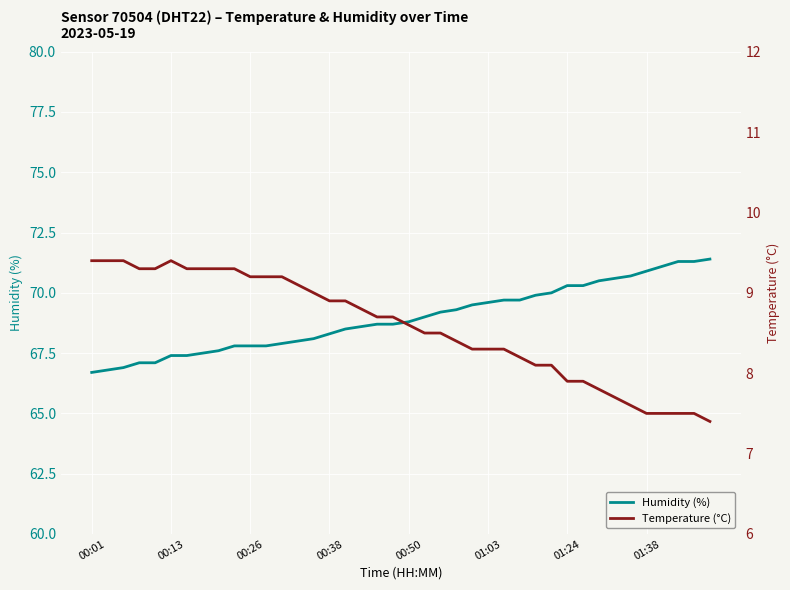

At which category is the sum across all series the highest?

39